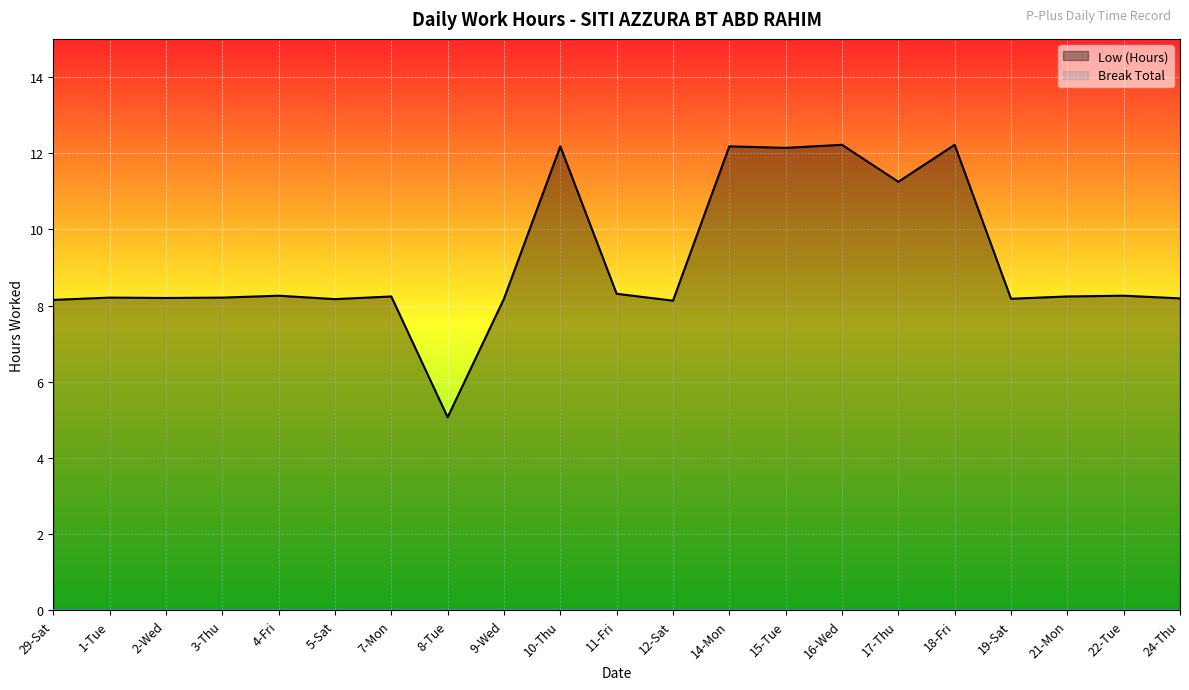

At which label does the data first exceed 8?

29-Sat